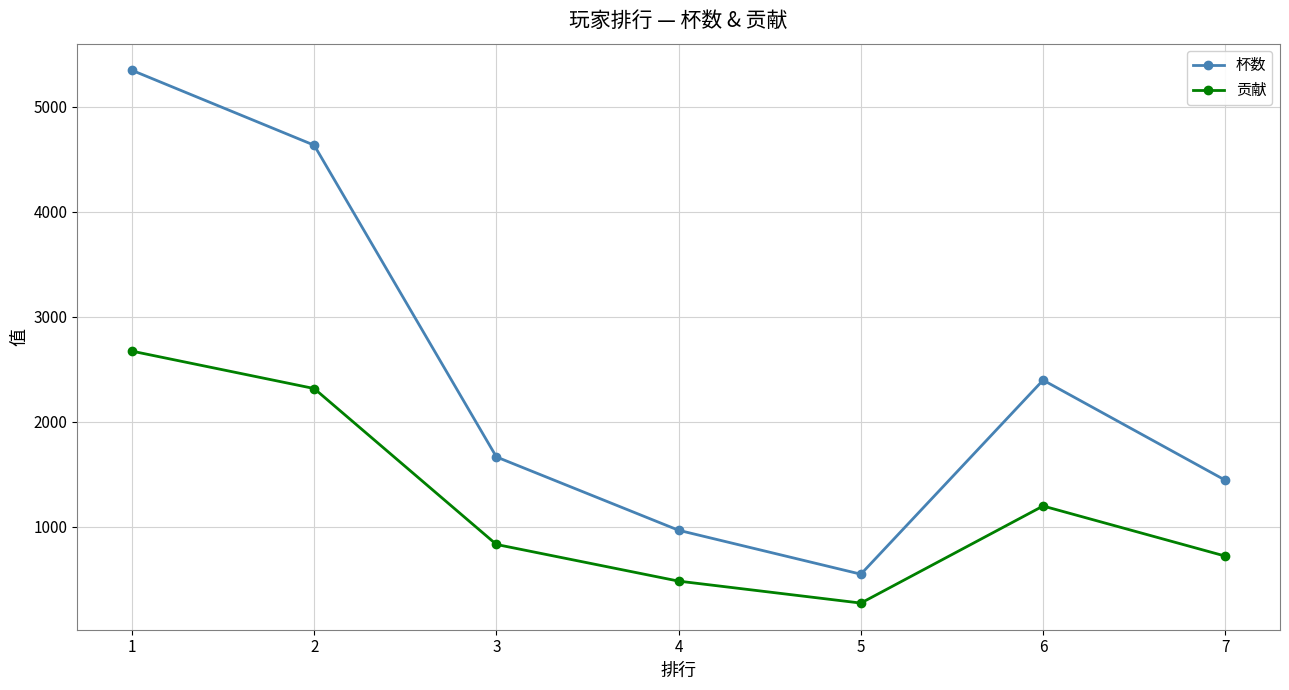

Which series changed the most between 3 and 5?

杯数